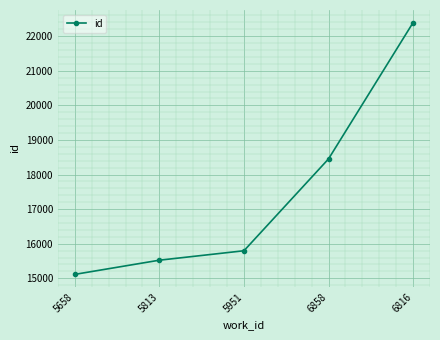

What is the ratio of the value at 6858 to the value at 5813?

1.2